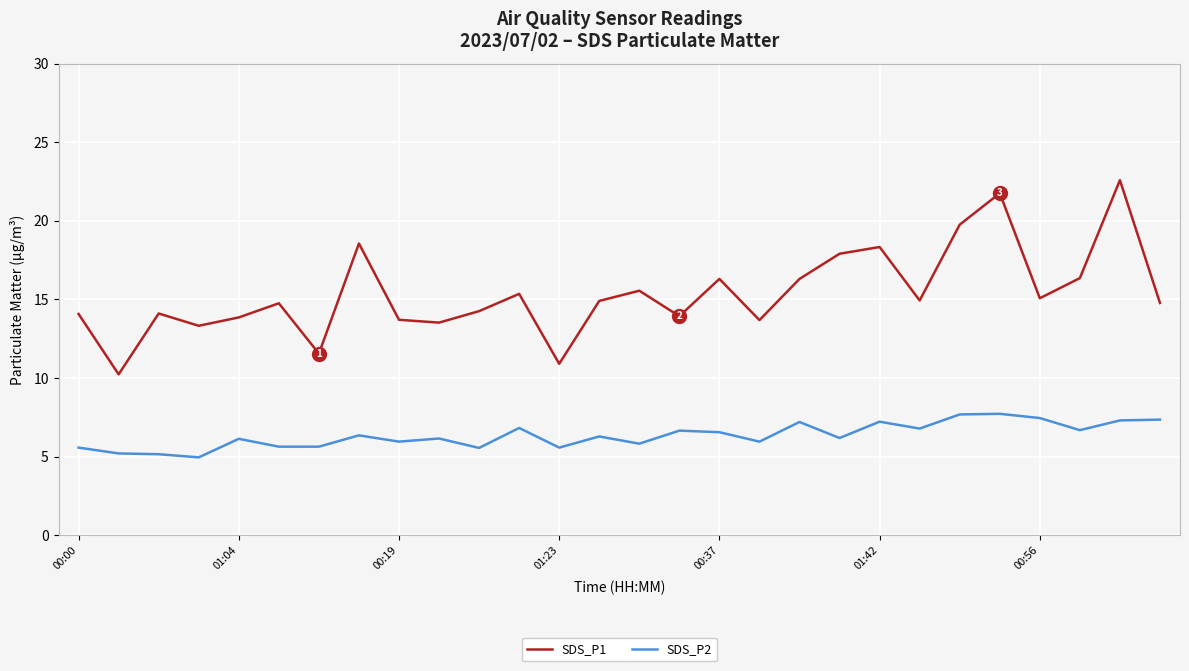

Does the chart display data point markers on the line(s)?

No